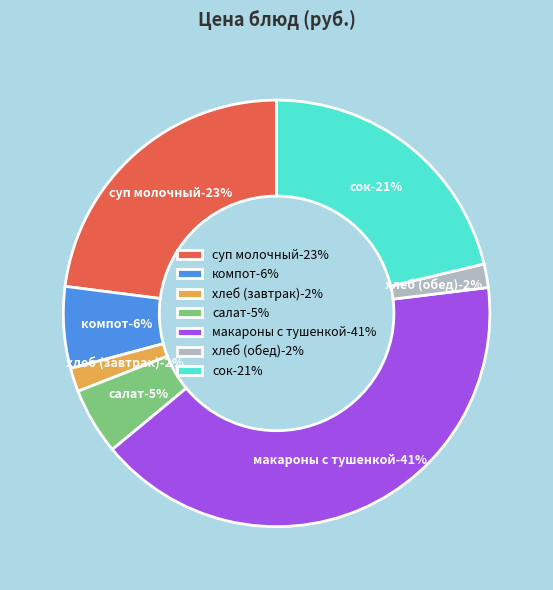

What is the total percentage of салат and макароны с тушенкой?

46.0%